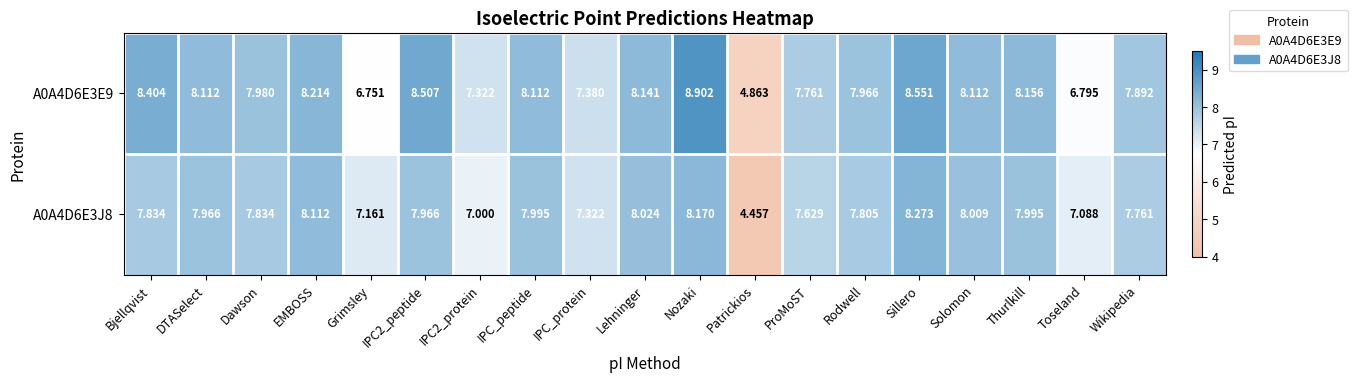

Which series has the widest spread of values?

A0A4D6E3E9